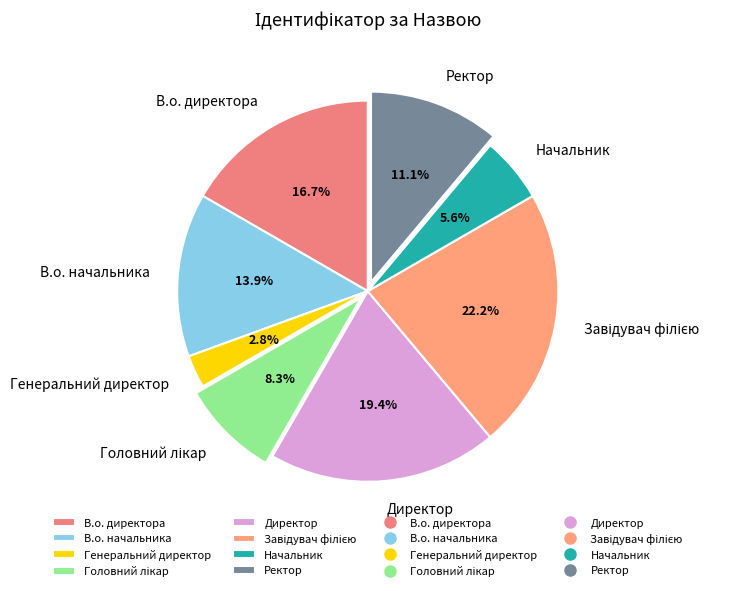

How many slices are in this pie chart?

8